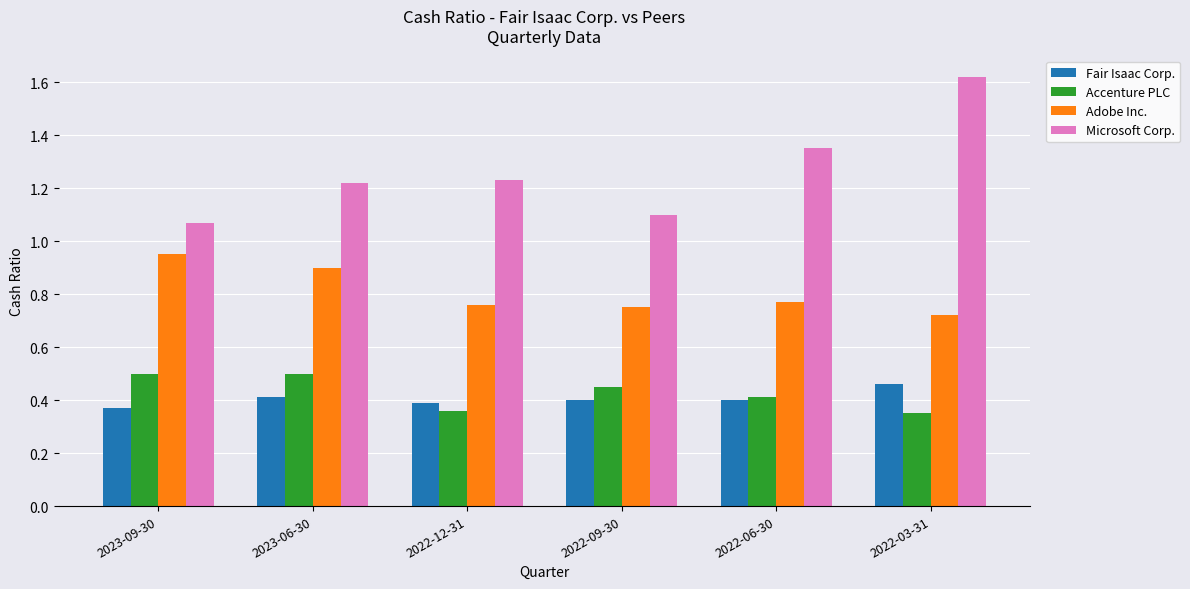

The Accenture PLC series shows 0.9 at 2023-06-30. True or false?

False